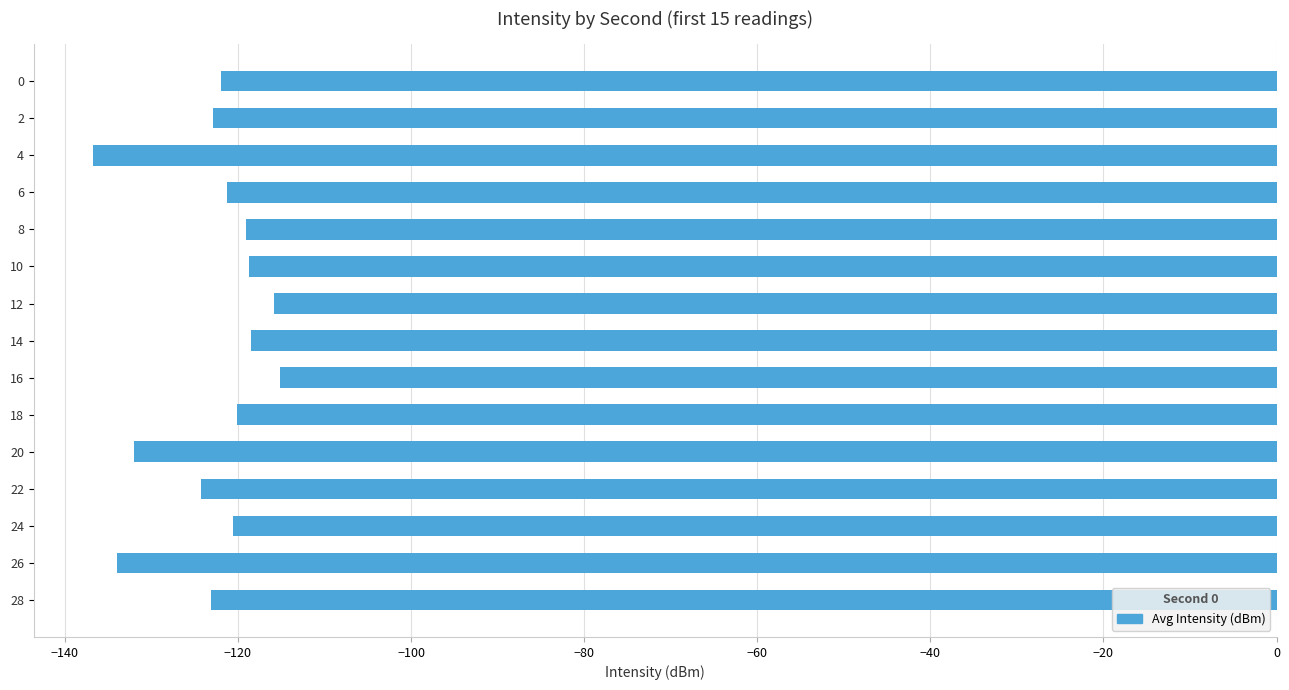

How many distinct data groups are displayed?

1